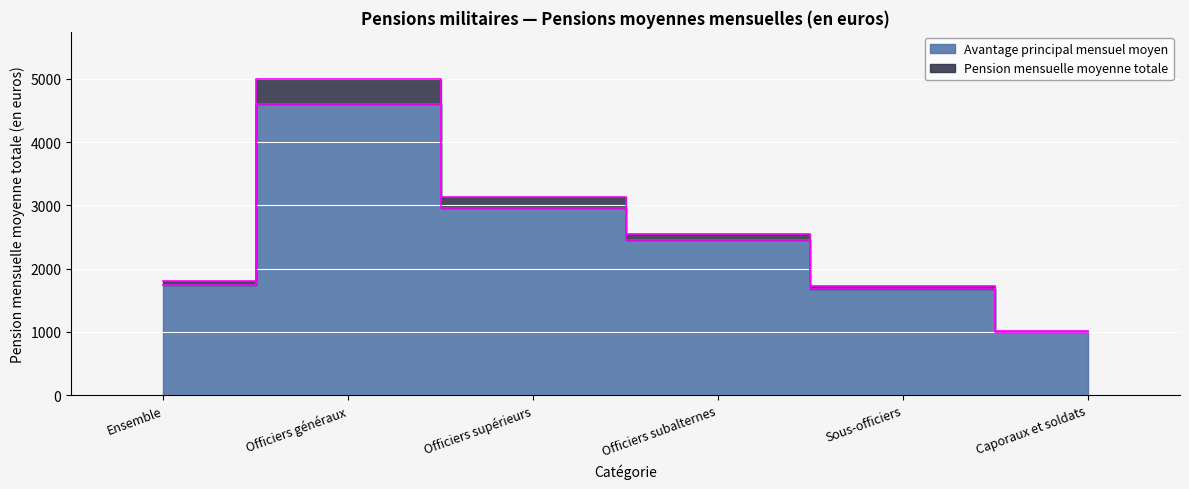

What is the difference between the highest and lowest values at Officiers généraux?

393